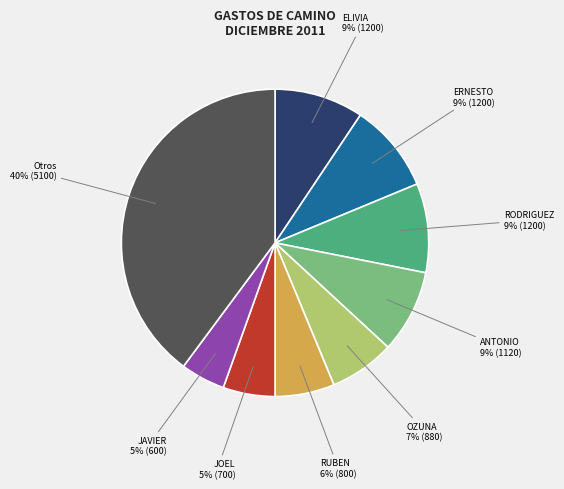

To the nearest percent, what is the average slice percentage?

11%